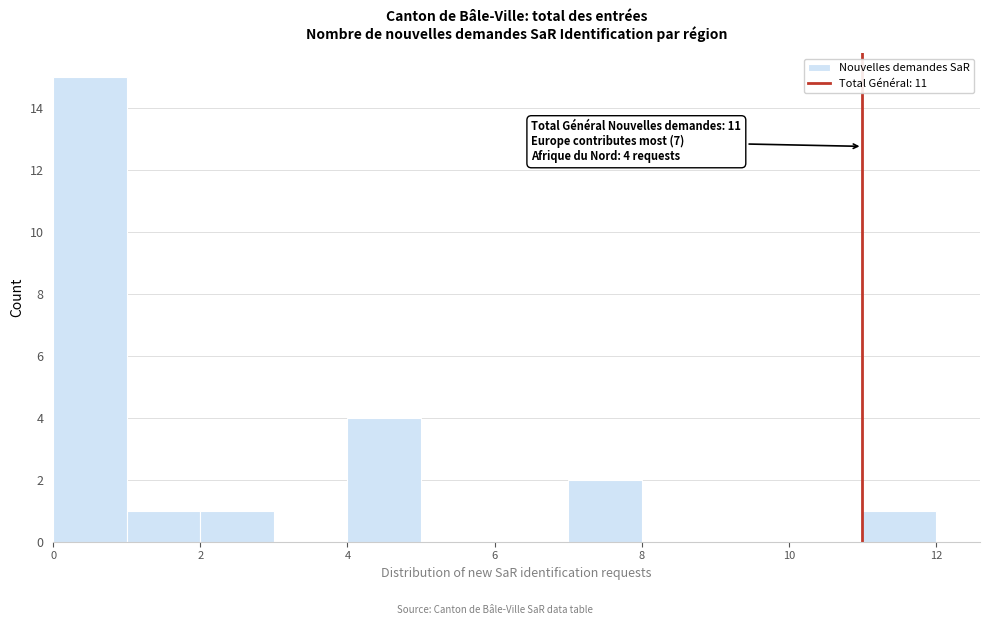

Over which range of the x-axis is the bar tallest?

0 to 1